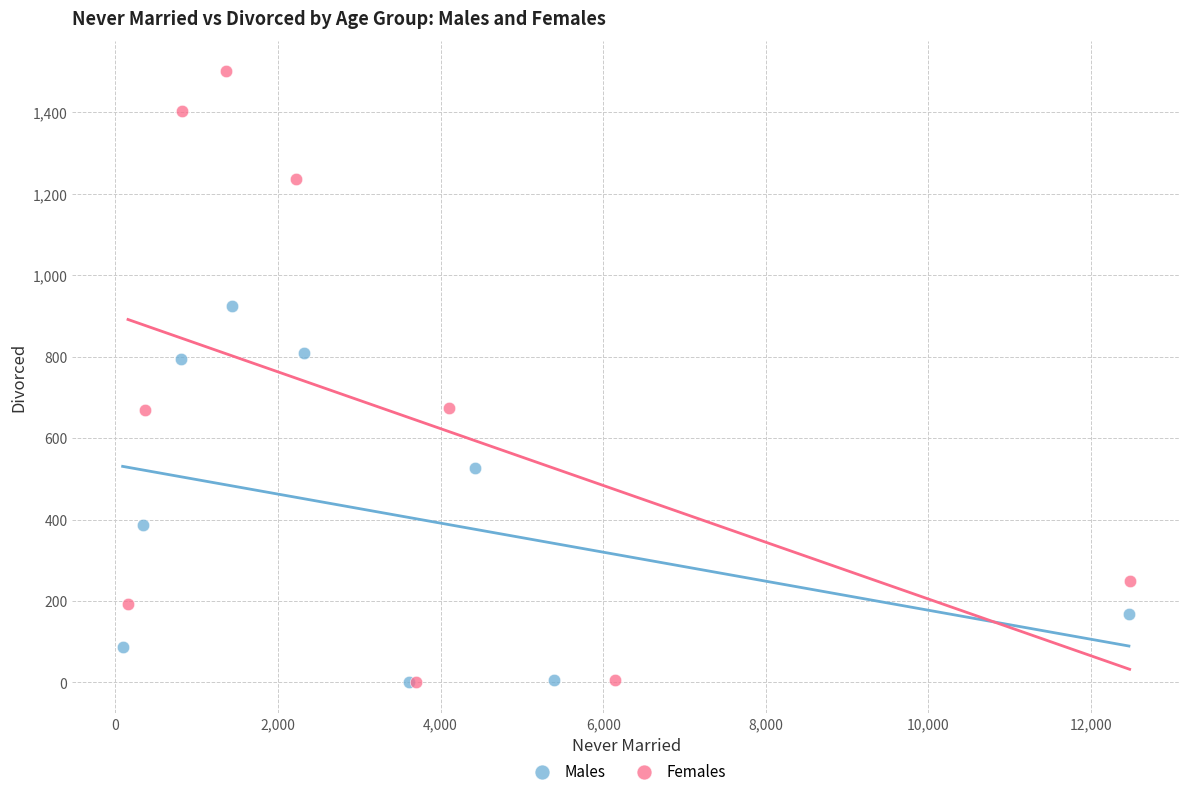

Which series has the widest spread of Y values?

Females